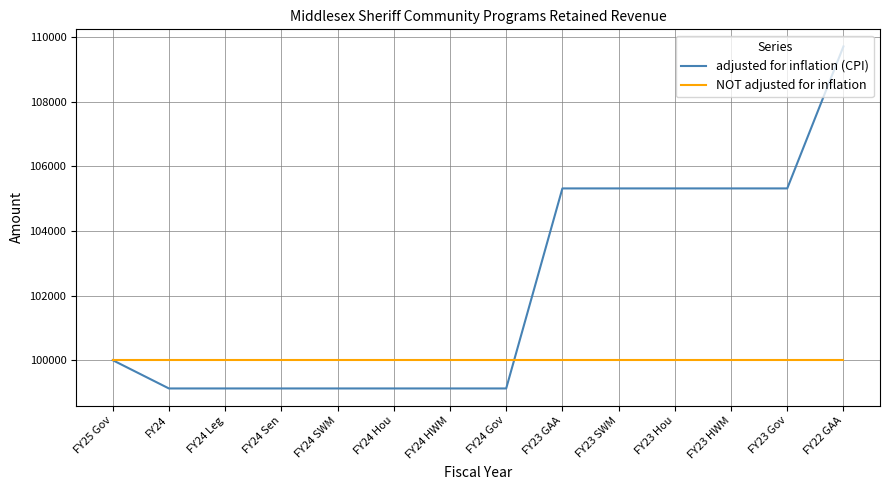

Which series has the largest total across all categories?

adjusted for inflation (CPI)